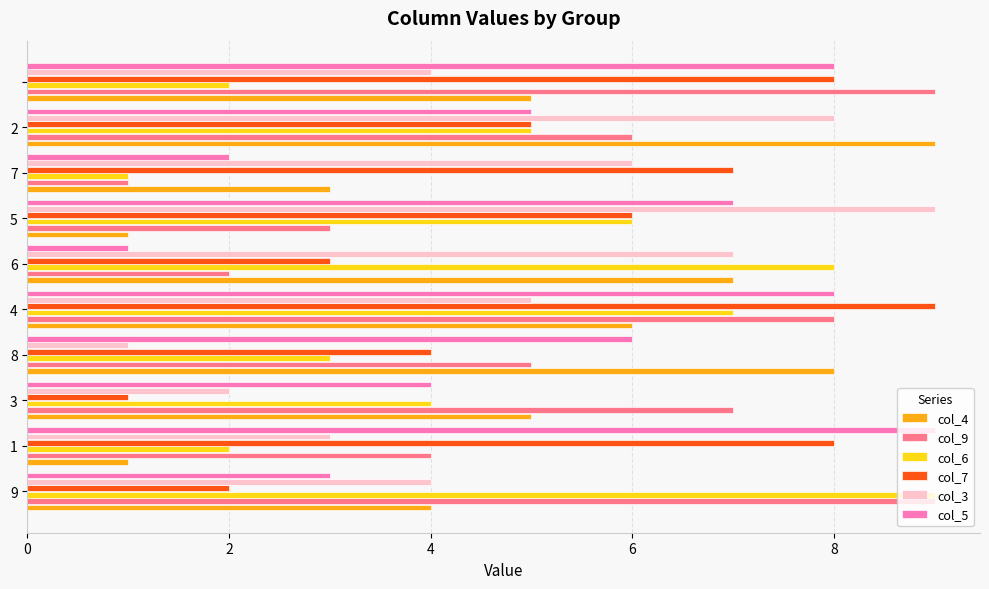

What is the sum of all col_5 values?

53